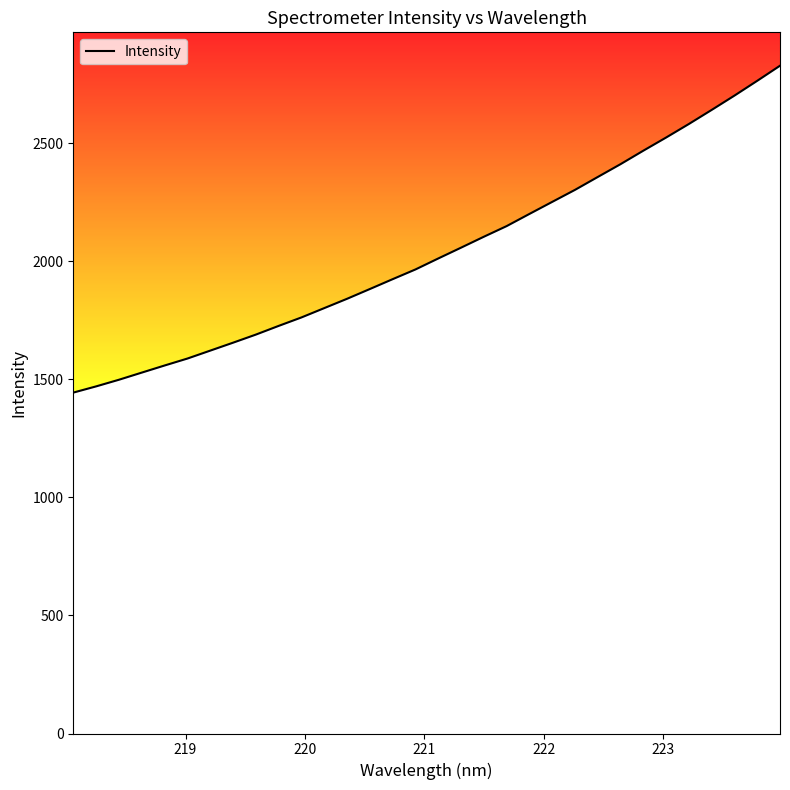

What is the average value?

2040.4